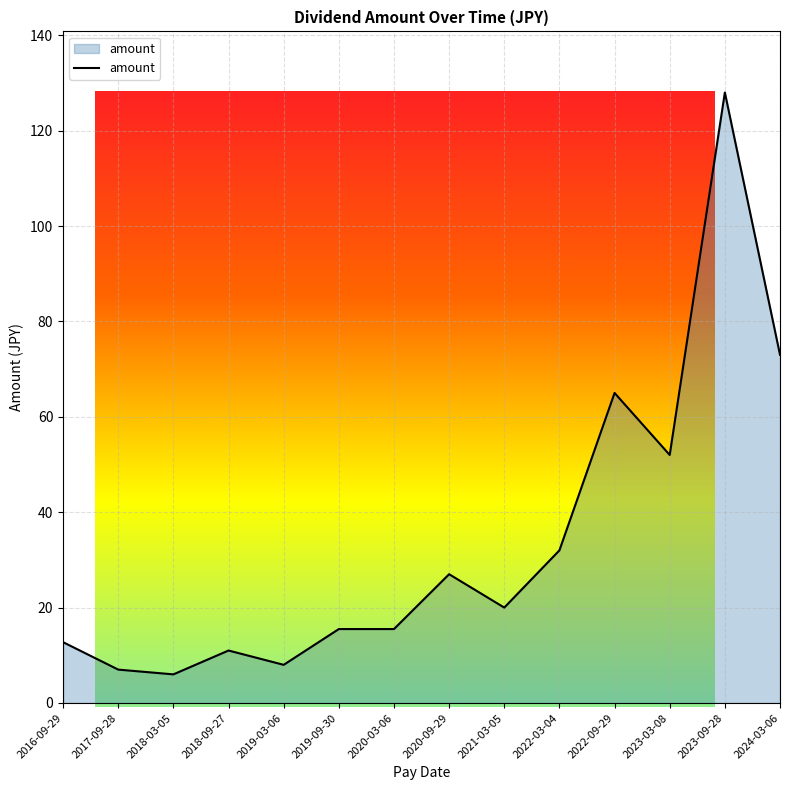

True or false: the data shows 12.8 at 2016-09-29.

True